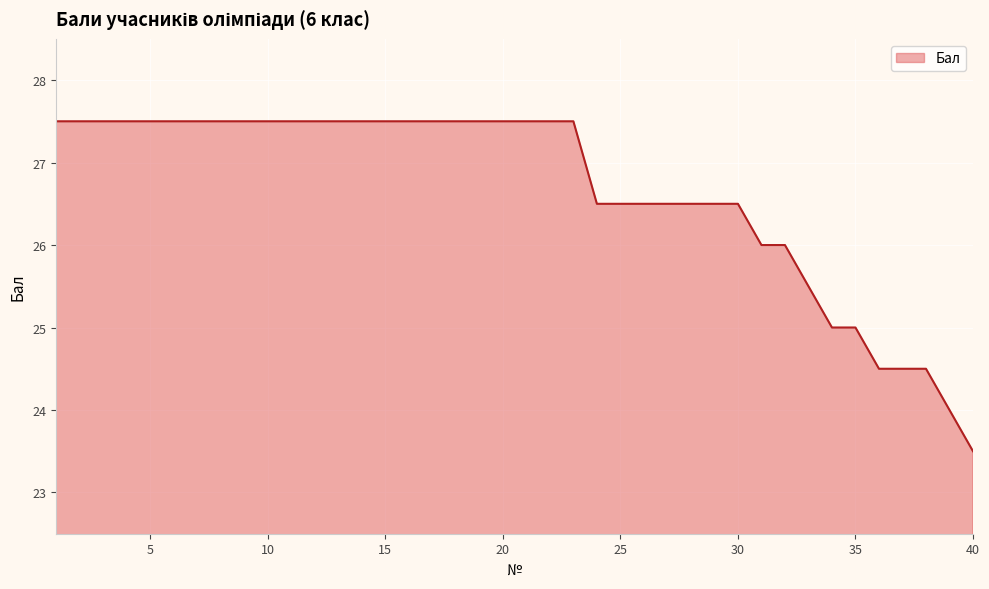

How many series are shown in this chart?

1